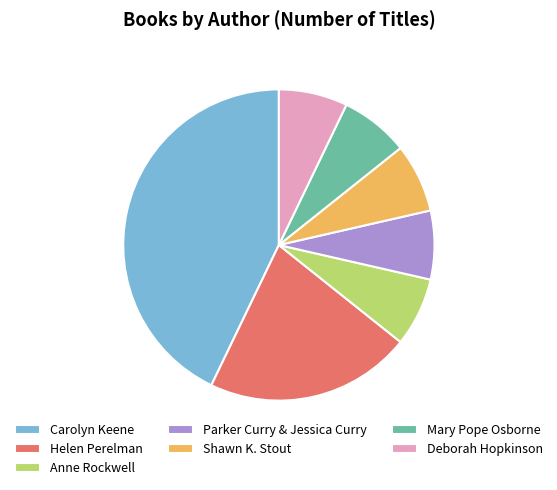

What is the largest slice in the pie chart?

Carolyn Keene